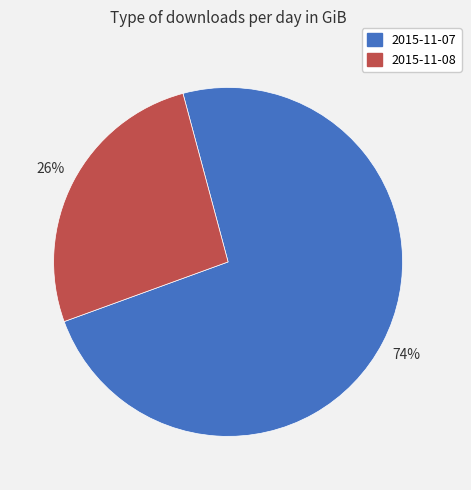

What percentage is the 2015-11-07 slice, to the nearest percent?

74%